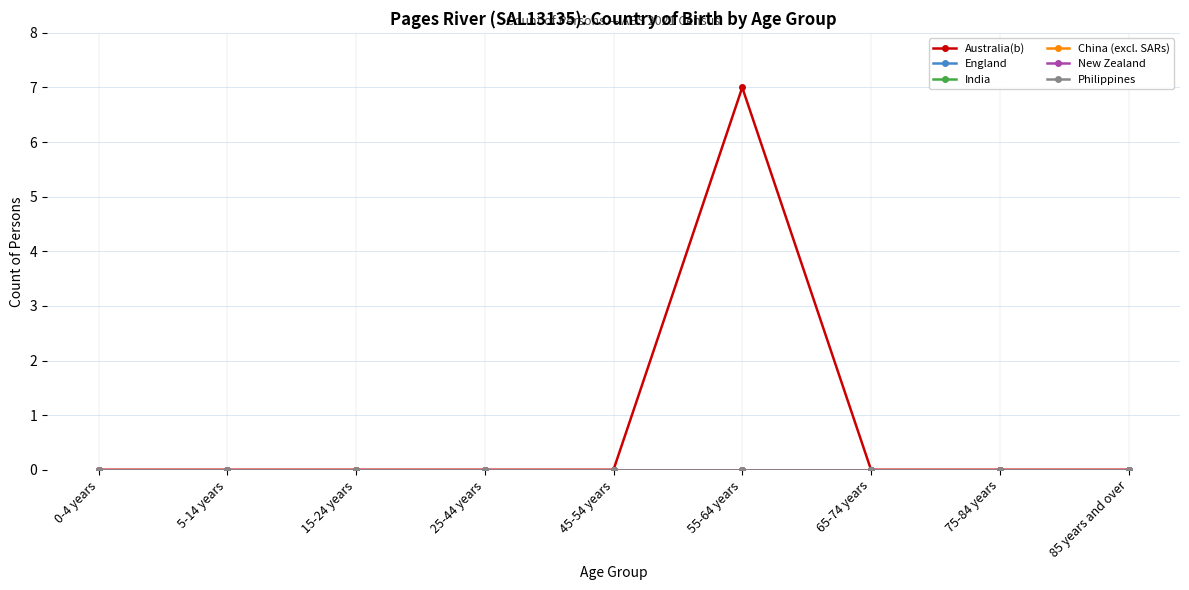

At which label is Australia(b) closest to 3?

0-4 years